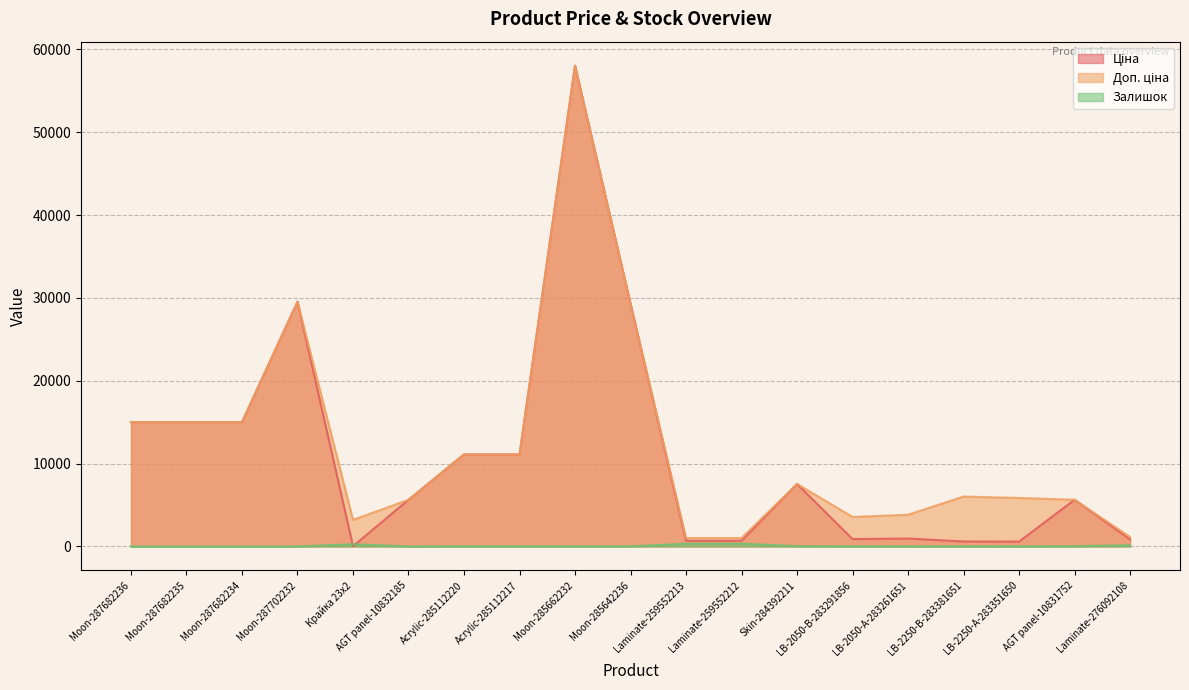

Does the chart have visible grid lines?

Yes